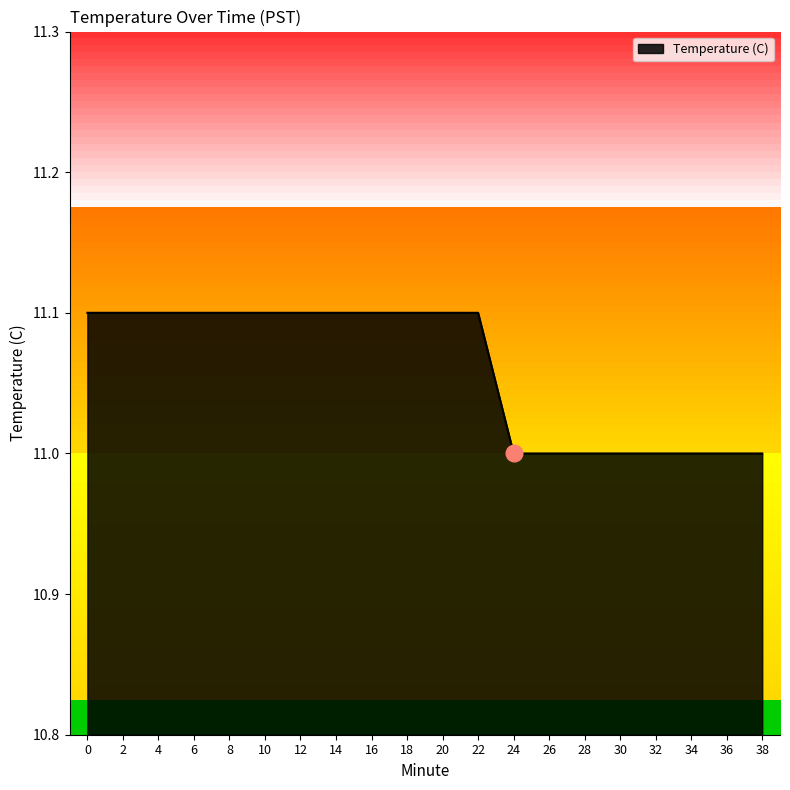

Does the chart have visible grid lines?

No